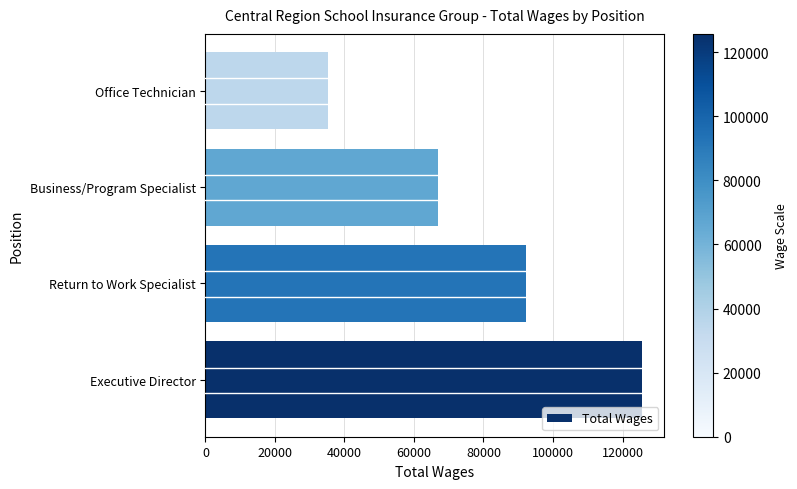

True or false: the data shows 31839 at Return to Work Specialist.

False